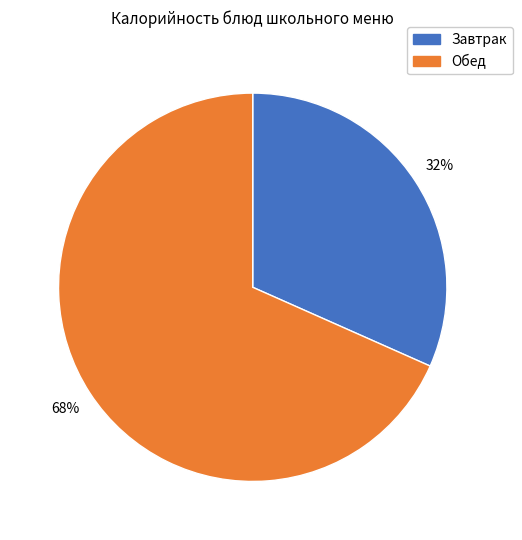

Is there any slice that represents more than half of the pie?

Yes